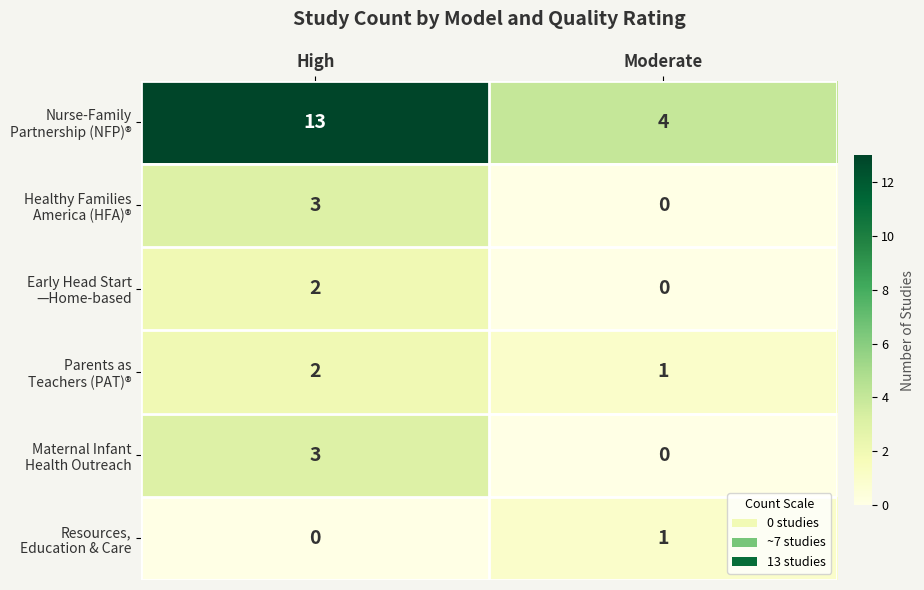

At which category is the sum across all series the highest?

High